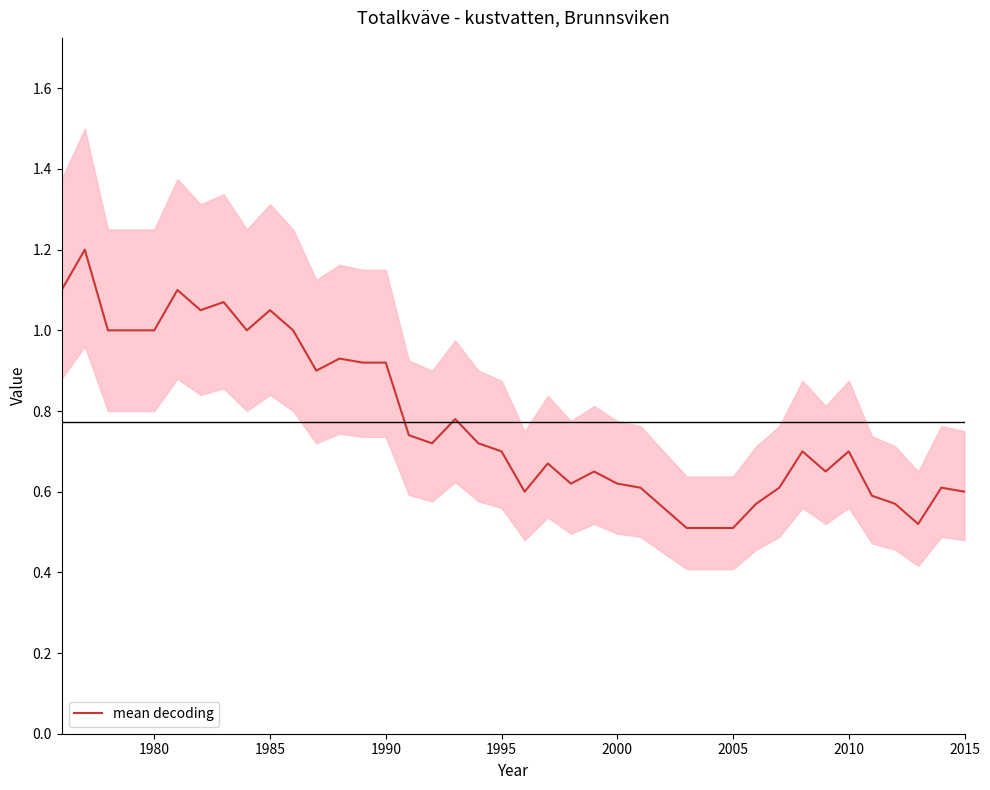

True or false: the data shows 0.3 at 31.

False